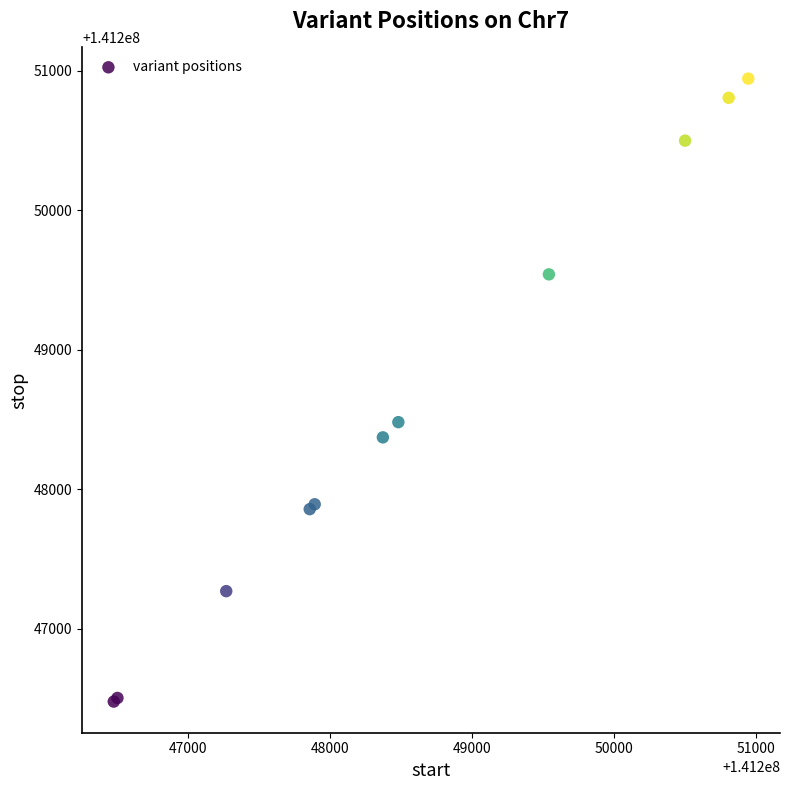

What Y value in the scatter plot is closest to 141248711?

141248481